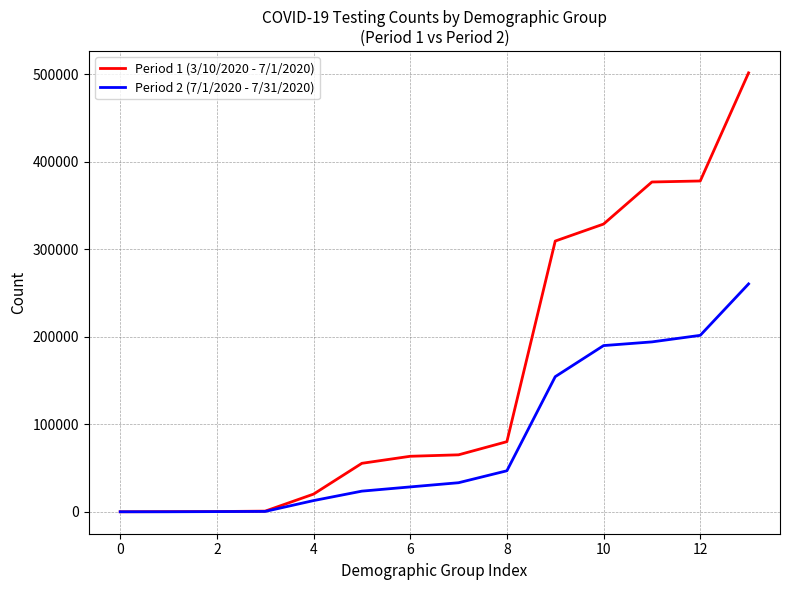

How many categories are shown in the chart?

14